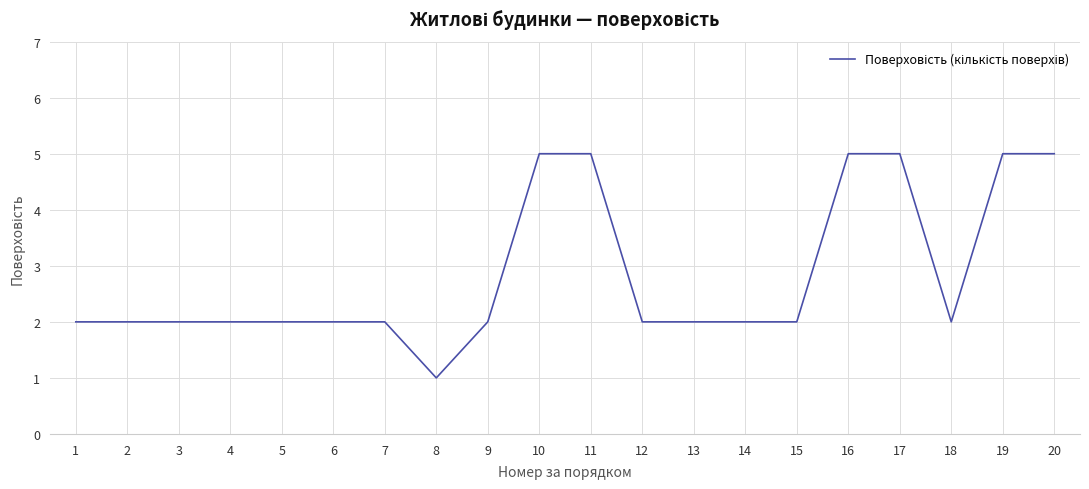

What is the maximum value shown in the chart?

5